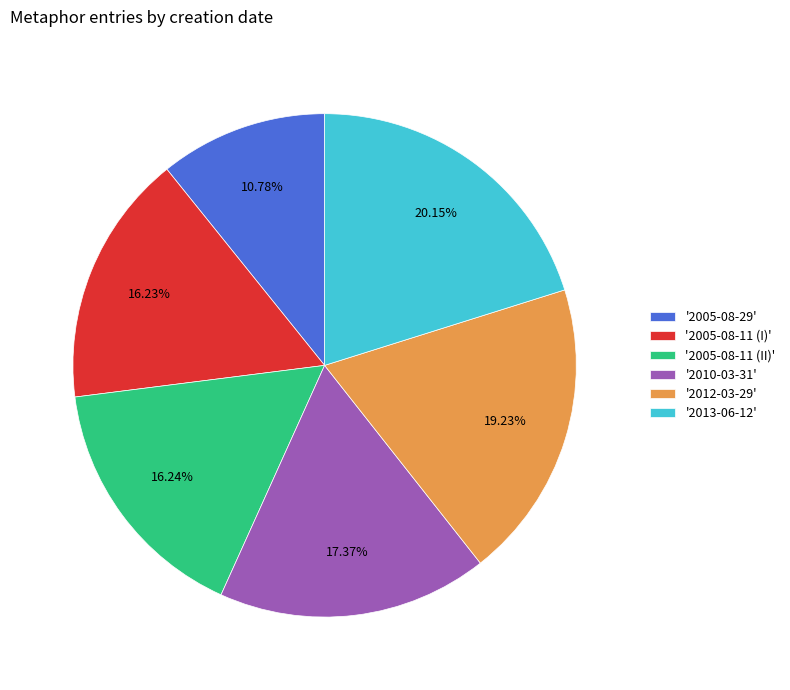

Is the sum of '2005-08-11 (II)' and '2005-08-11 (I)' greater than half?

No